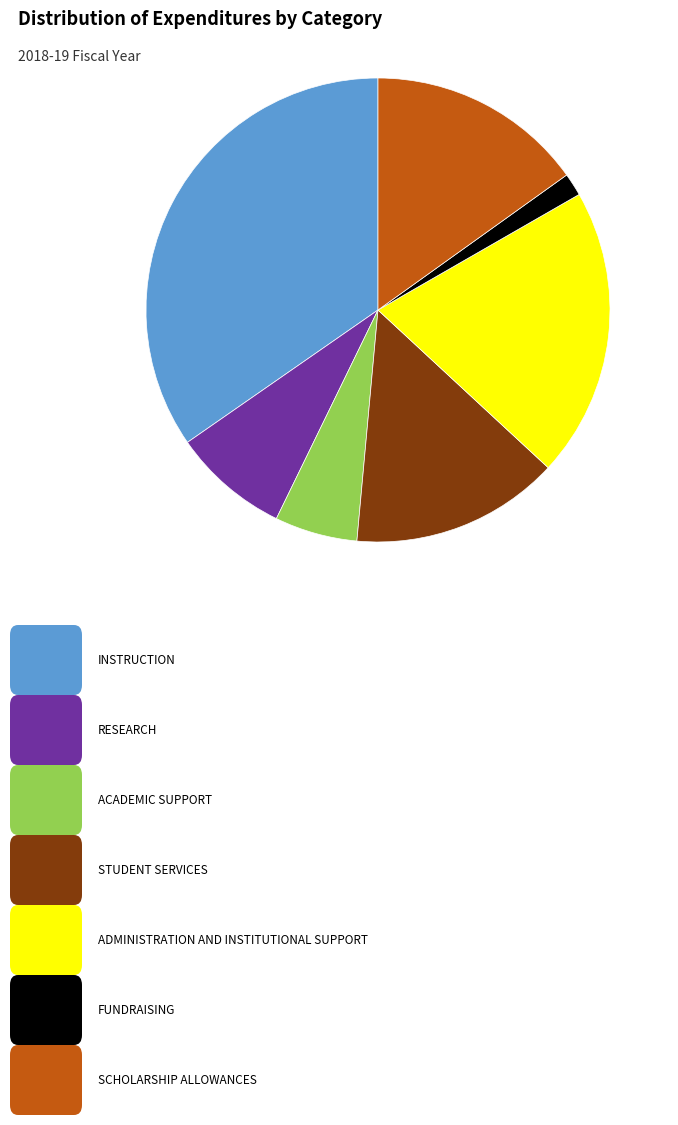

Is there a majority slice in this chart?

No